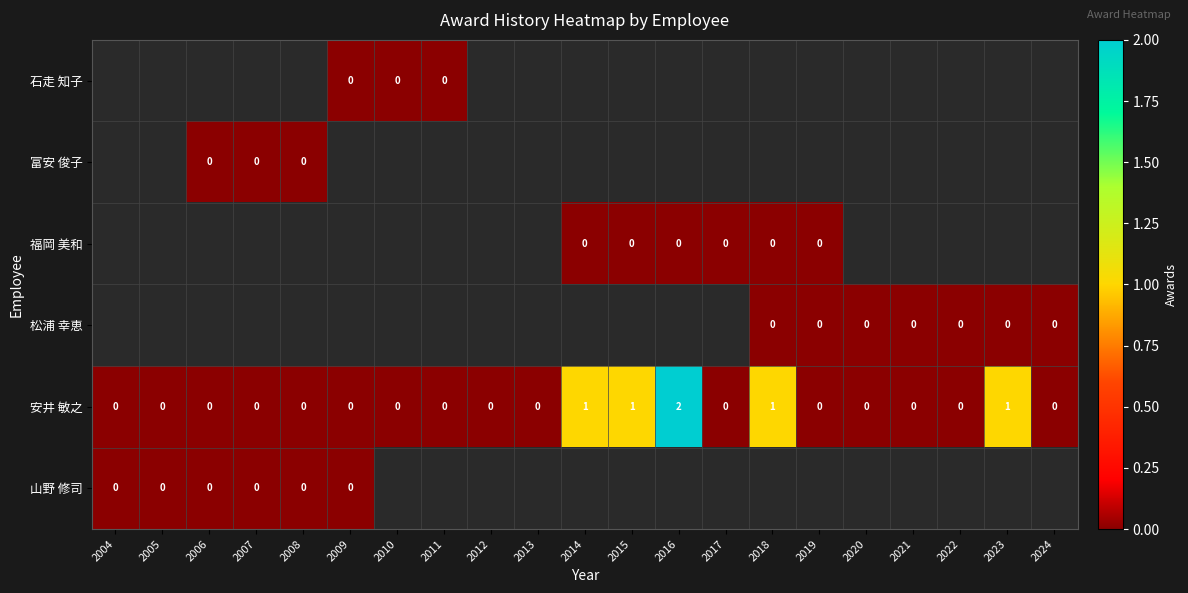

Which label corresponds to the largest value in the chart?

2016